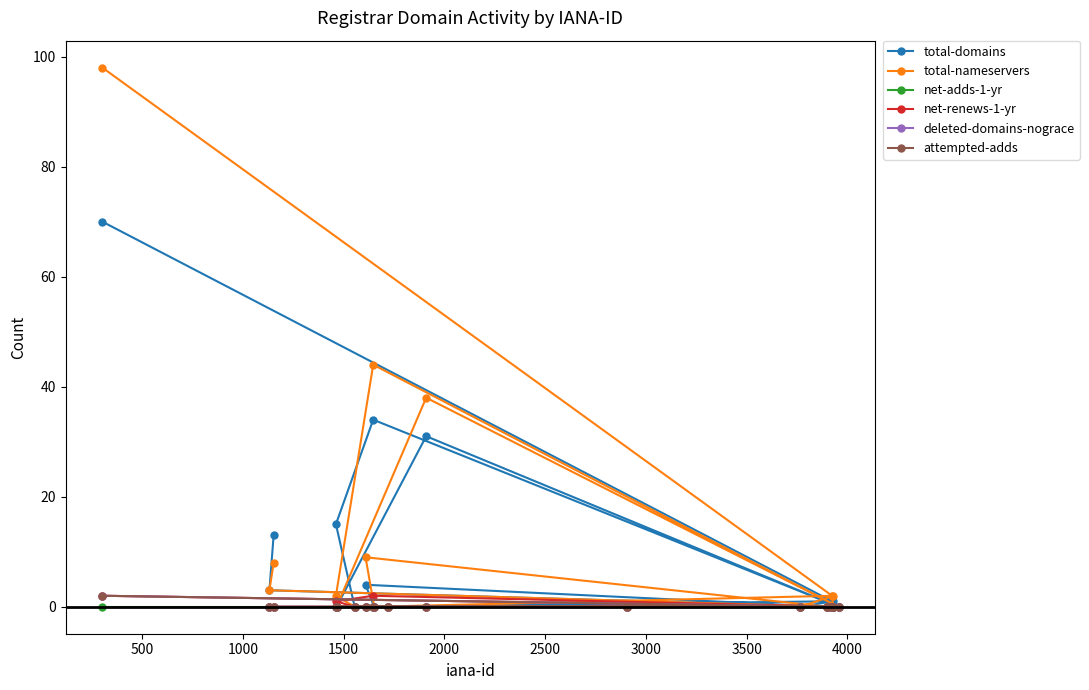

Rank the series by their maximum value, from lowest to highest.

net-adds-1-yr, net-renews-1-yr, deleted-domains-nograce, attempted-adds, total-domains, total-nameservers